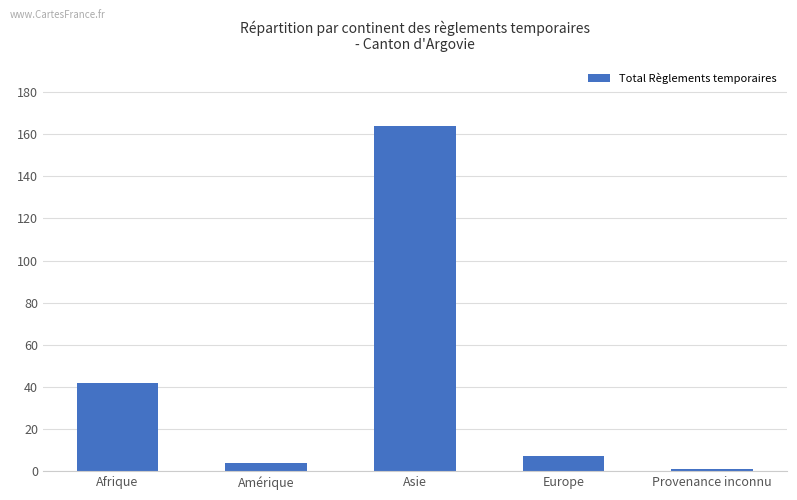

What position from the left is Amérique?

2